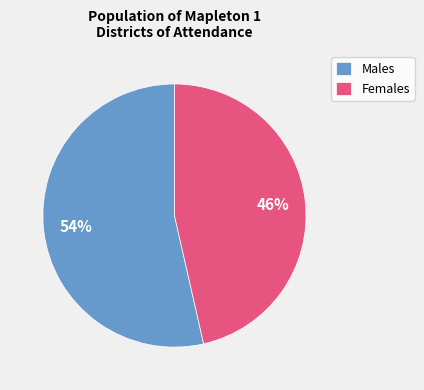

Is there any slice that represents more than half of the pie?

Yes